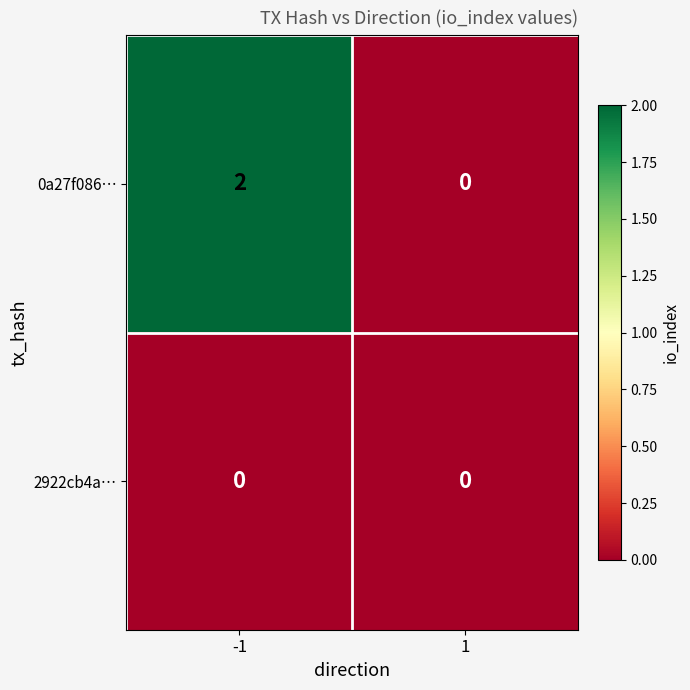

Is it true that 2922cb4a… equals 0 at -1?

True